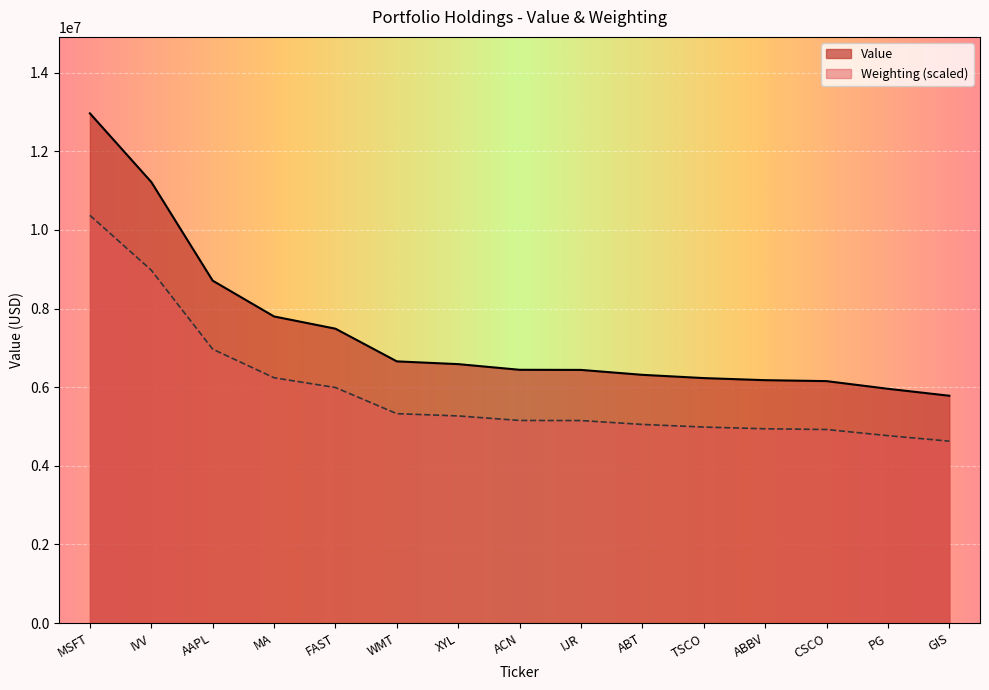

Reading left to right, list all the values displayed in this chart.

Value: MSFT=12962000.0	IVV=11216000.0	AAPL=8708000.0	MA=7798000.0	FAST=7487000.0	WMT=6656000.0	XYL=6586000.0	ACN=6442000.0	IJR=6439000.0	ABT=6314000.0	TSCO=6231000.0	ABBV=6178000.0	CSCO=6154000.0	PG=5959000.0	GIS=5782000.0
Weighting: MSFT=10369600.0	IVV=8973648.1	AAPL=6965961.1	MA=6239238.1	FAST=5990864.5	WMT=5326235.0	XYL=5268741.1	ACN=5153753.3	IJR=5151453.5	ABT=5052564.0	TSCO=4985871.1	ABBV=4942175.7	CSCO=4923777.7	PG=4767394.3	GIS=4627109.2